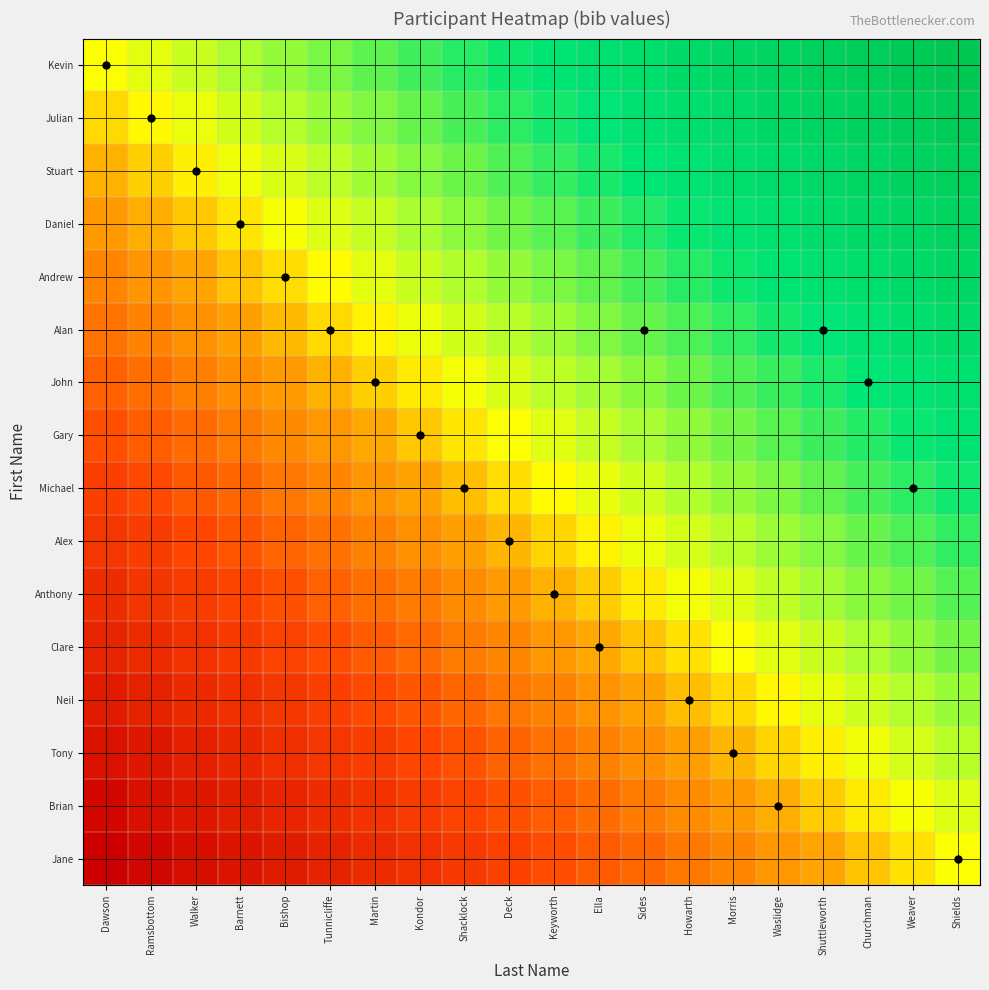

How many distinct data groups are displayed?

16